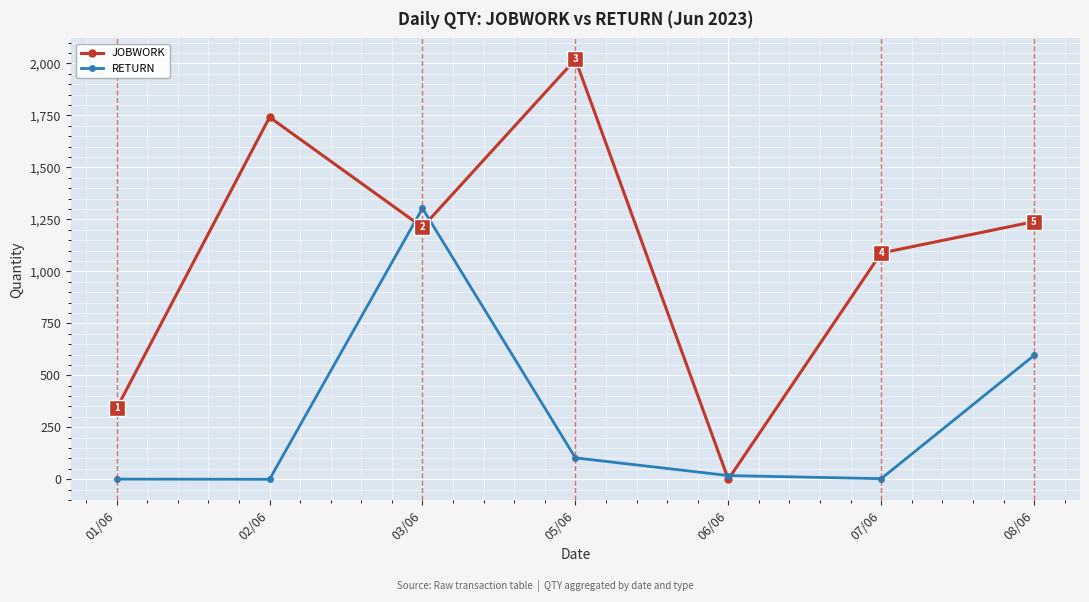

Count the number of data series in this chart.

2